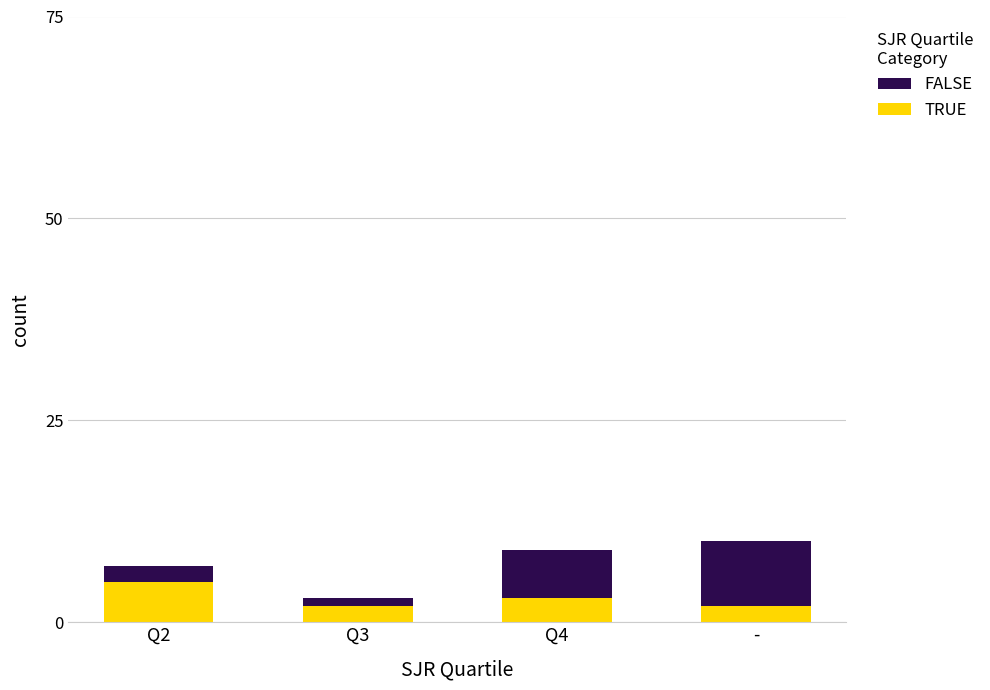

Count the number of data series in this chart.

2